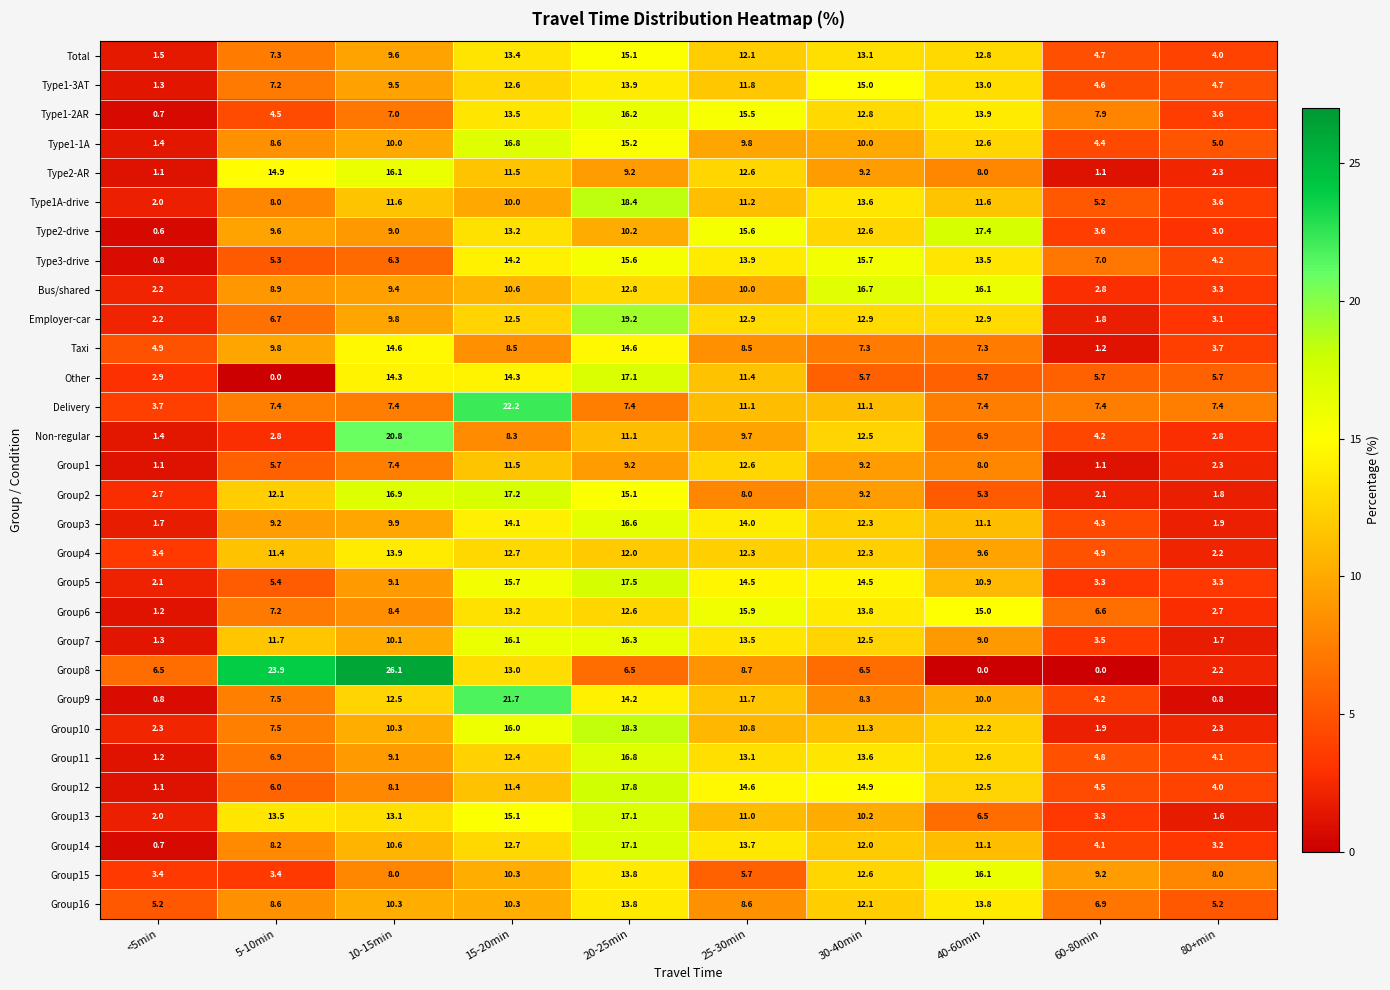

What is the difference between the Group14 values at 60-80min and 30-40min?

7.9